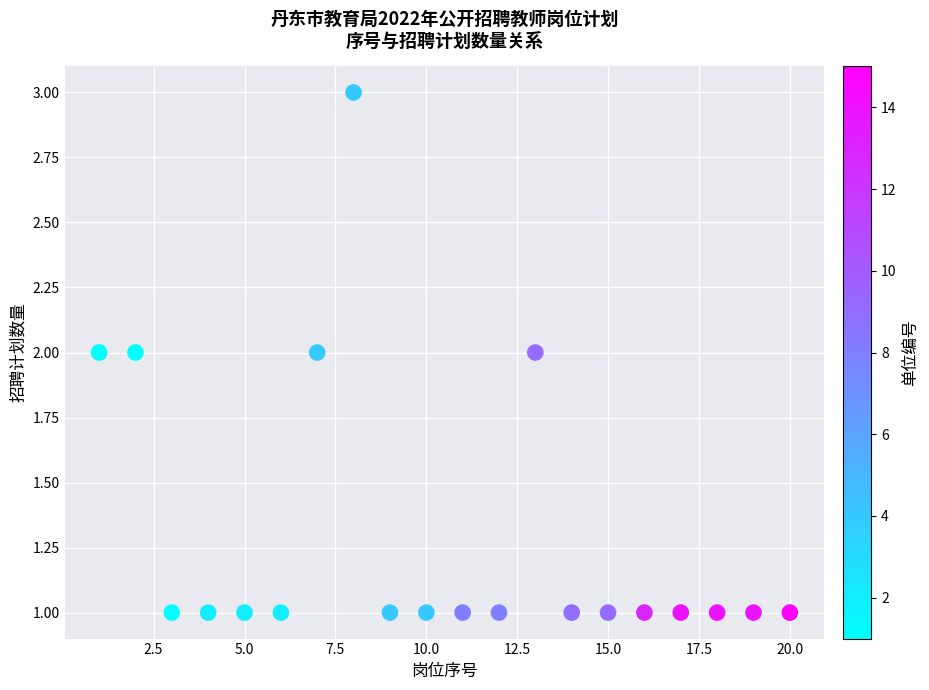

What is the range of X values (max minus min)?

19